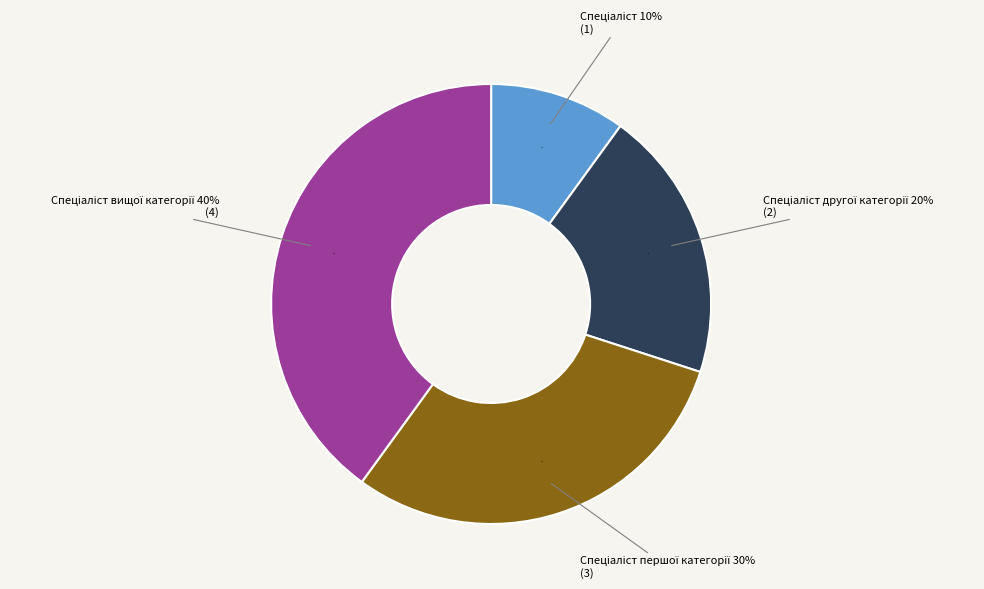

To the nearest percent, what is the difference between the Спеціаліст and Спеціаліст першої категорії slice percentages?

20%